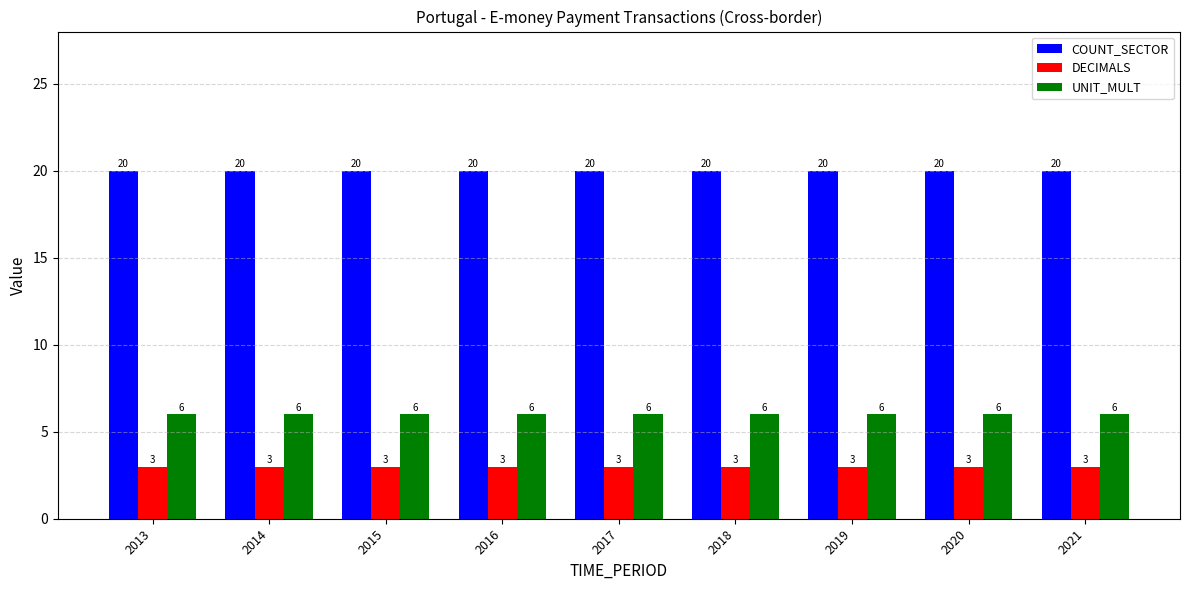

What is the spread (max minus min) of values at 2019?

17